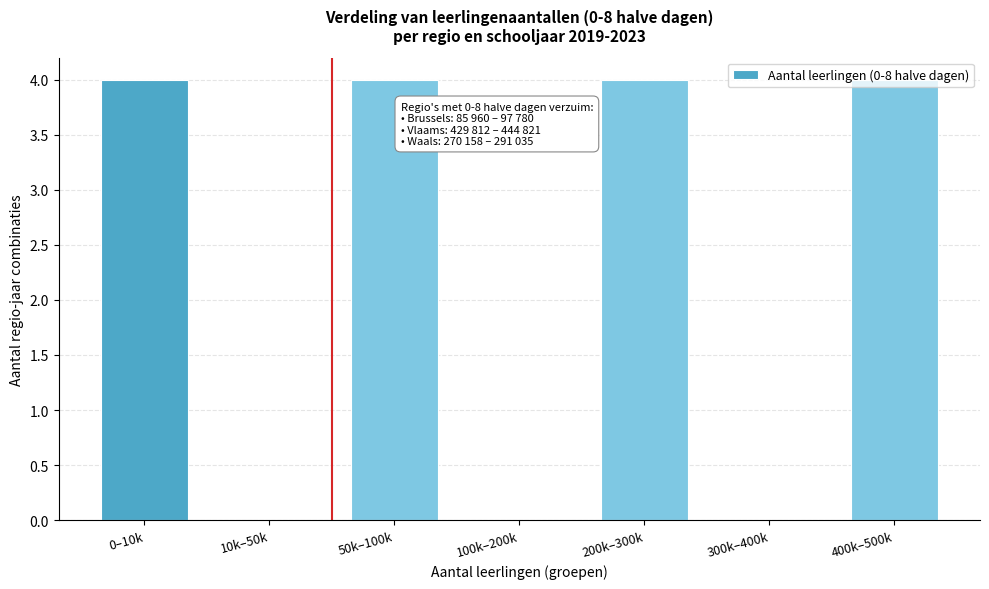

What is the maximum value shown in the chart?

4